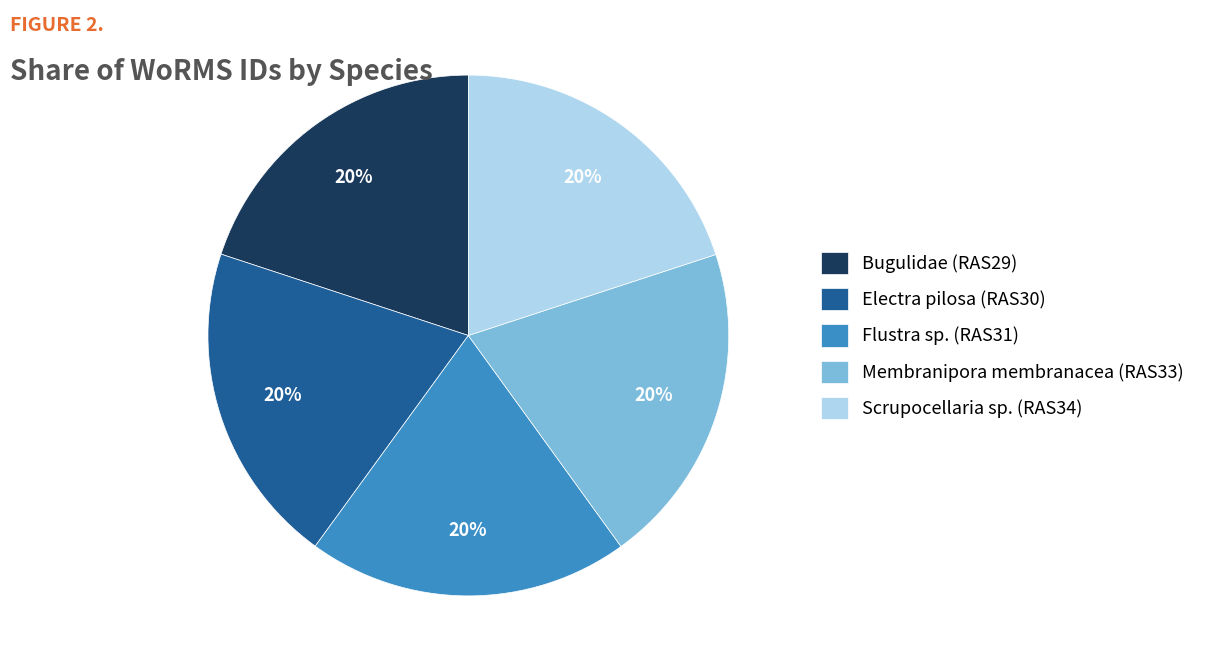

What is the ratio of the value at Flustra sp. (RAS31) to the value at Electra pilosa (RAS30)?

1.0